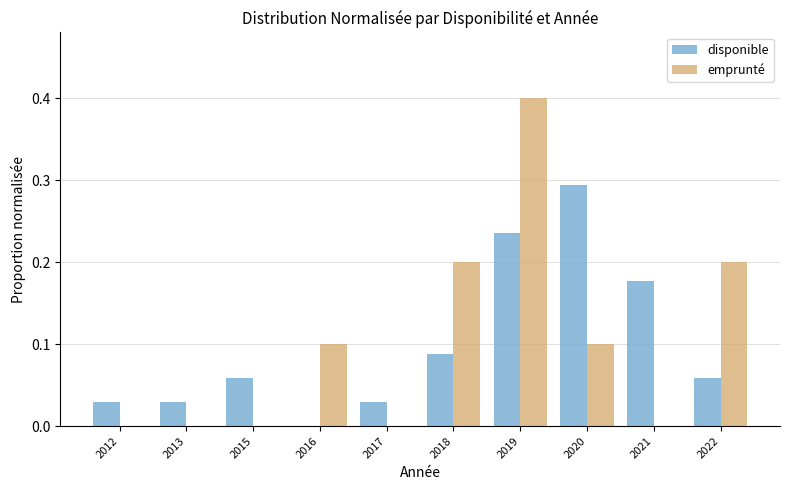

Which category has the highest value across all series?

2019